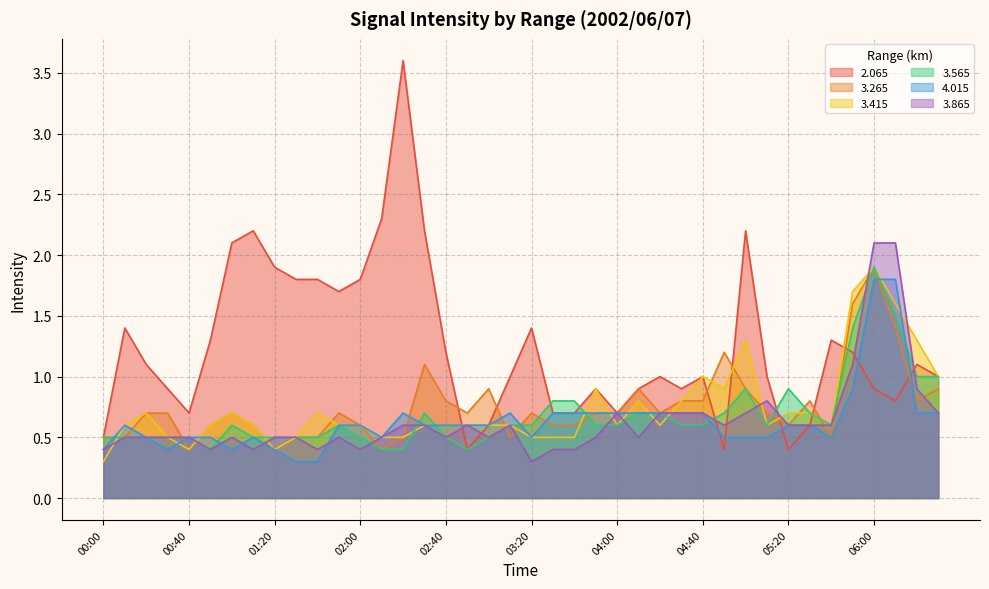

At how many categories does at least one series exceed 2?

8